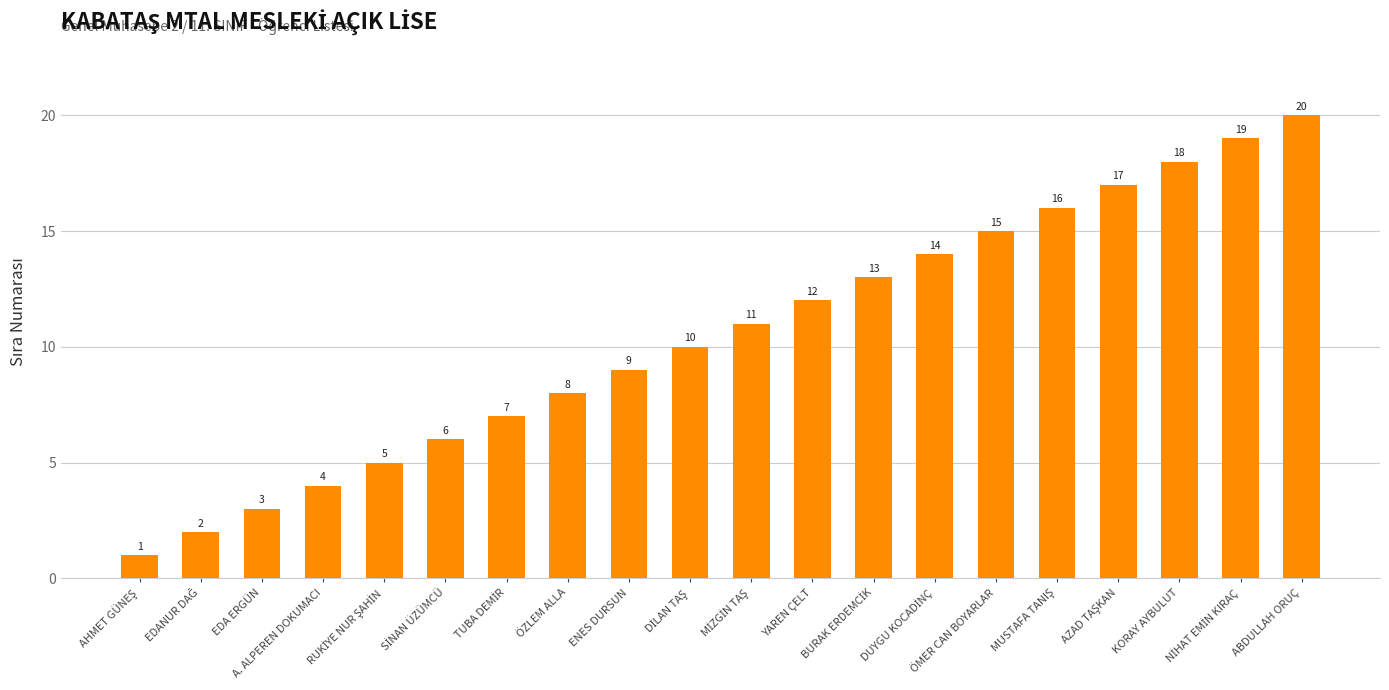

Reading right to left, what are all the values shown in this chart?

20	19	18	17	16	15	14	13	12	11	10	9	8	7	6	5	4	3	2	1